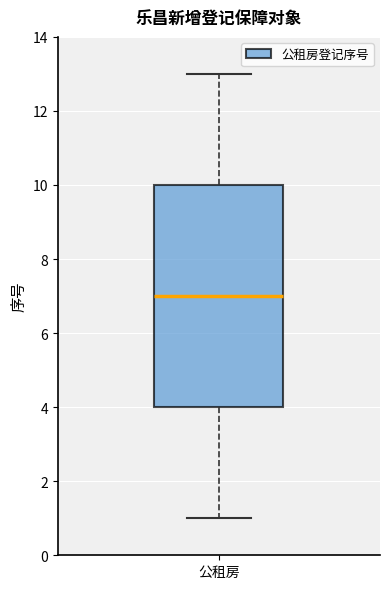

Transcribe this box plot: give where the median line is, the range the box spans, and where the two whiskers end, as read against the y-axis. The values are not printed on the chart, so give them approximately, as read against the axis.

median 7, box 4 to 10, whiskers 1 to 13